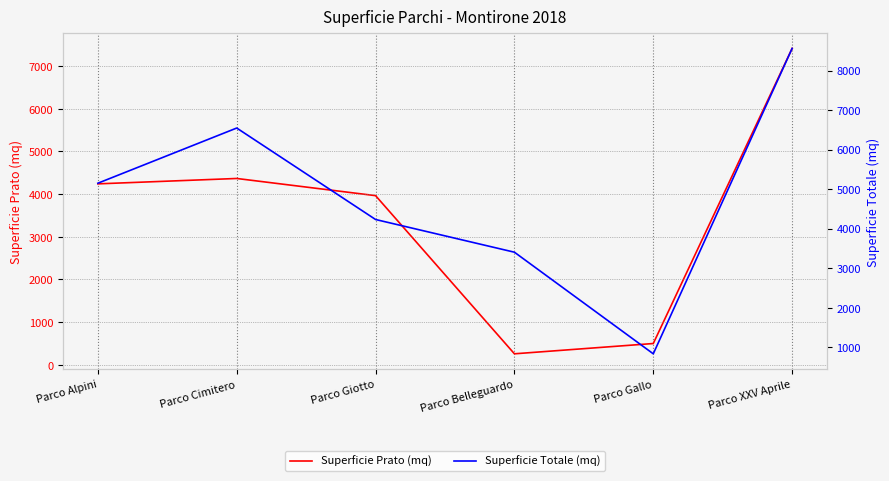

Reading left to right, extract all data points from this chart.

superficie_prato: 4238.0	4364.0	3961.7	257.6	498.4	7409.2
superficie_mq: 5147.7	6544.2	4229.3	3401.8	830.7	8558.2